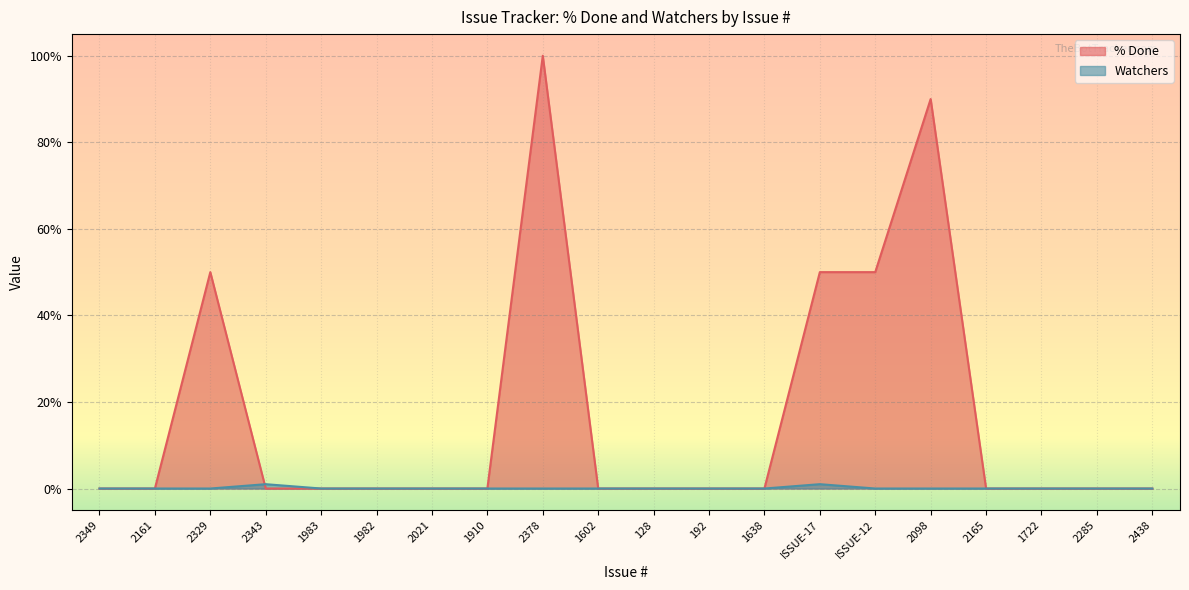

List the labels in order of % Done value, smallest first.

2349, 2161, 2343, 1983, 1982, 2021, 1910, 1602, 128, 192, 1638, 2165, 1722, 2285, 2438, 2329, ISSUE-17, ISSUE-12, 2098, 2378